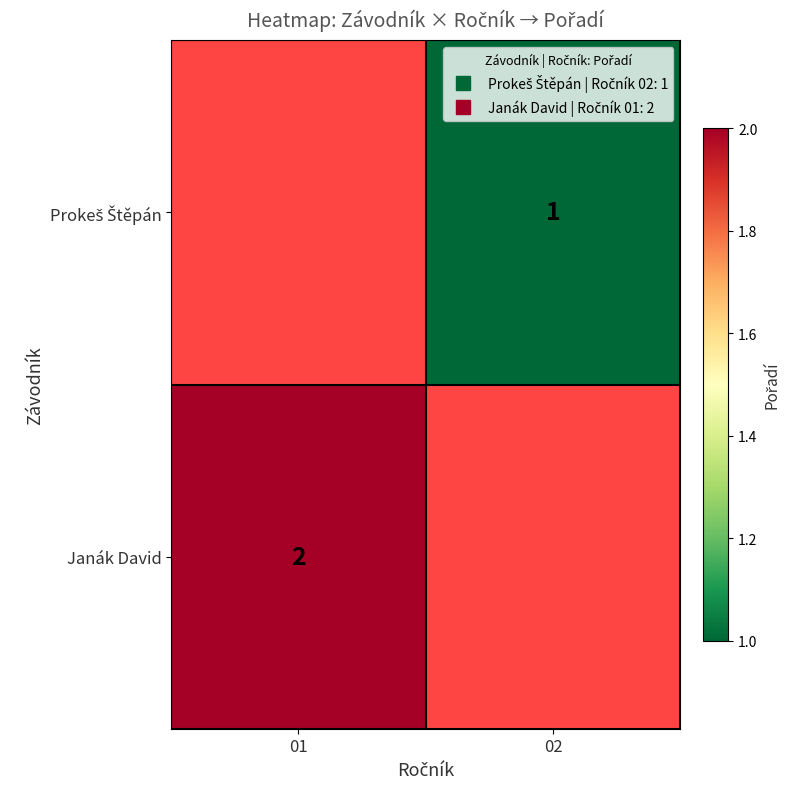

Rank the categories by Janák David value from highest to lowest.

01, 02